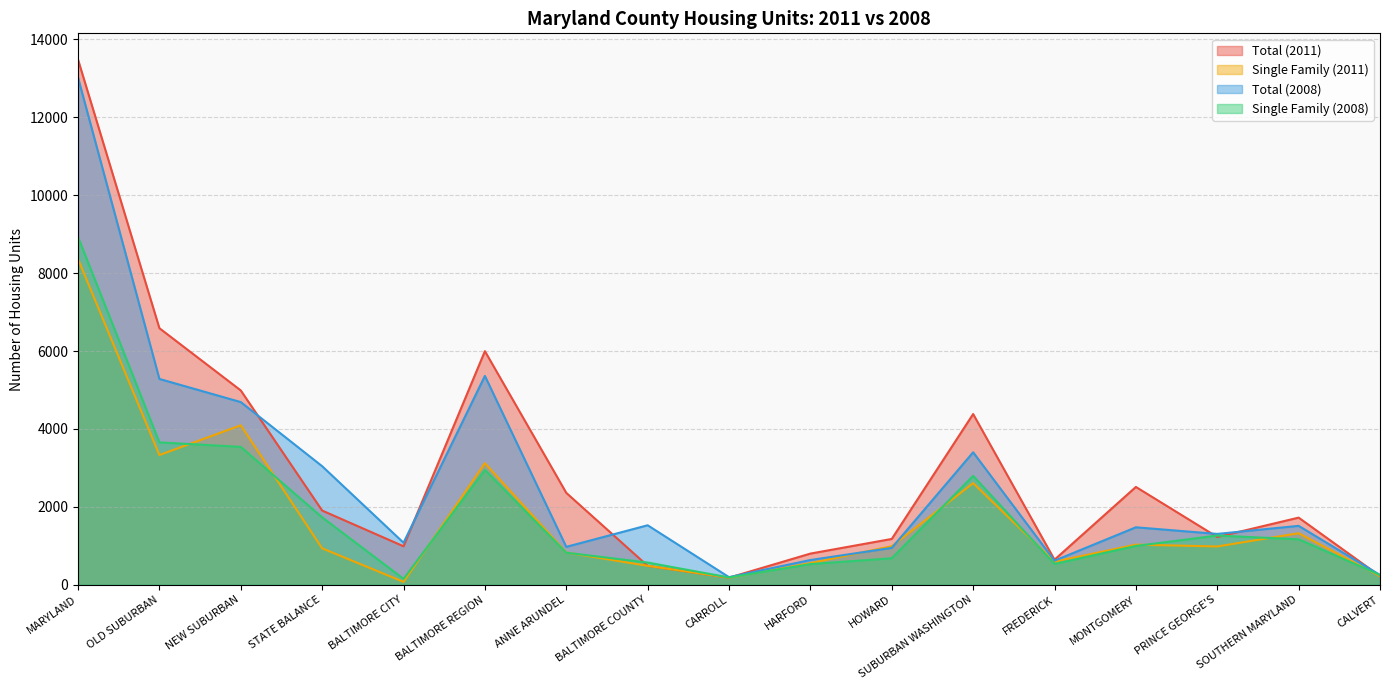

At which category does the chart reach its minimum across all series?

BALTIMORE CITY